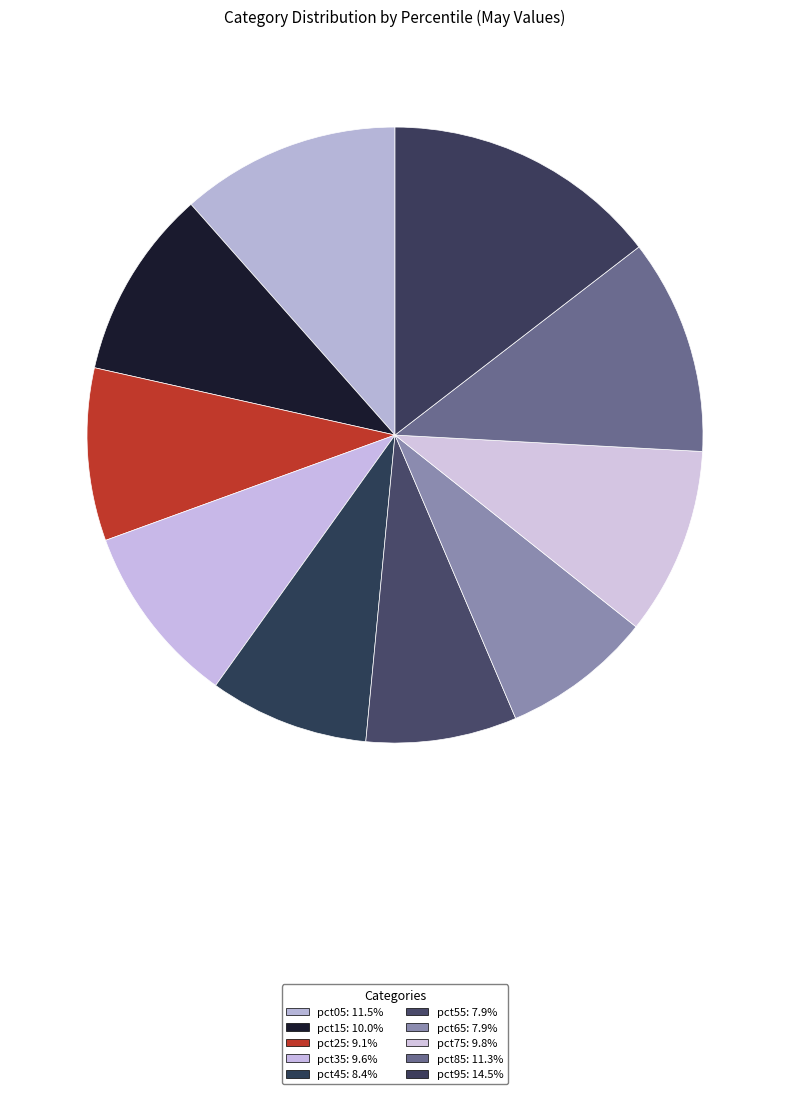

Does pct95 represent more than half of the total?

No